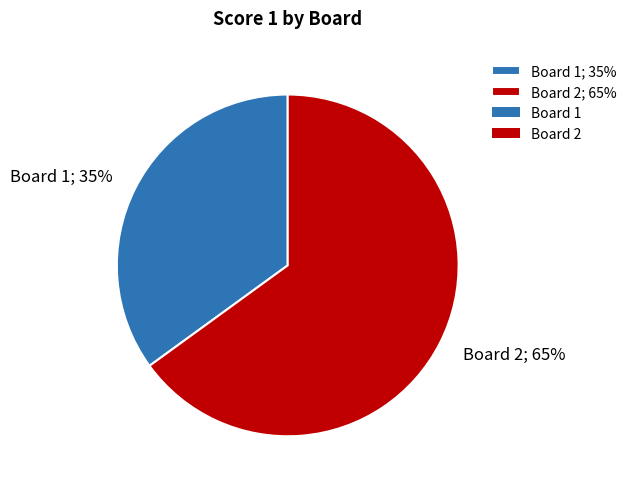

Which has a higher value, Board 1 or Board 2?

Board 2